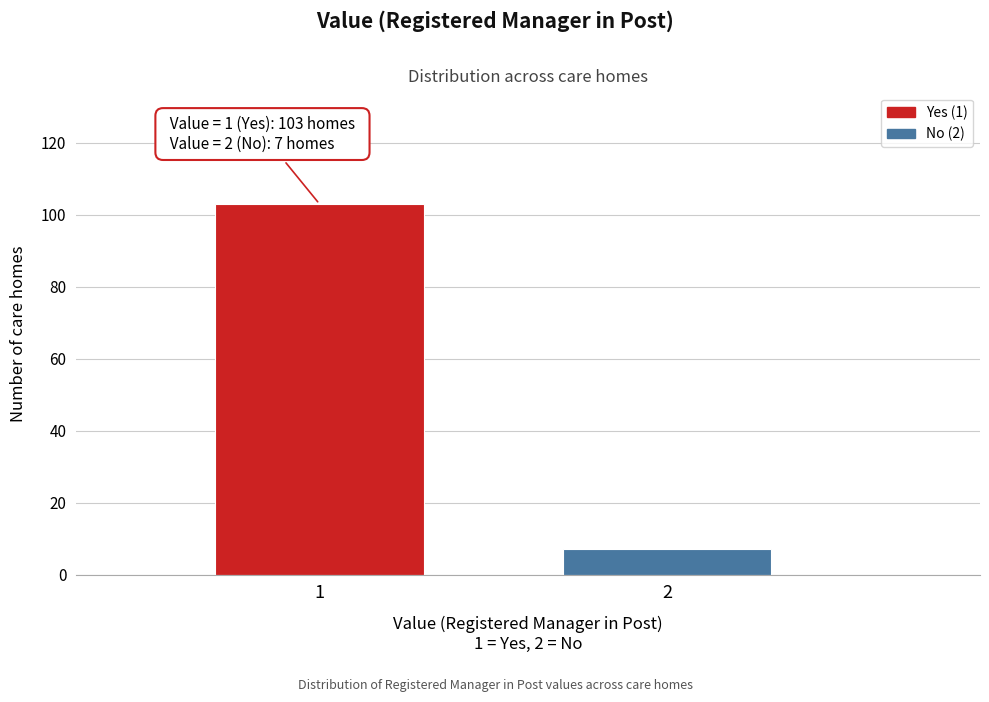

Reading right to left, what are all the values shown in this chart?

7	103